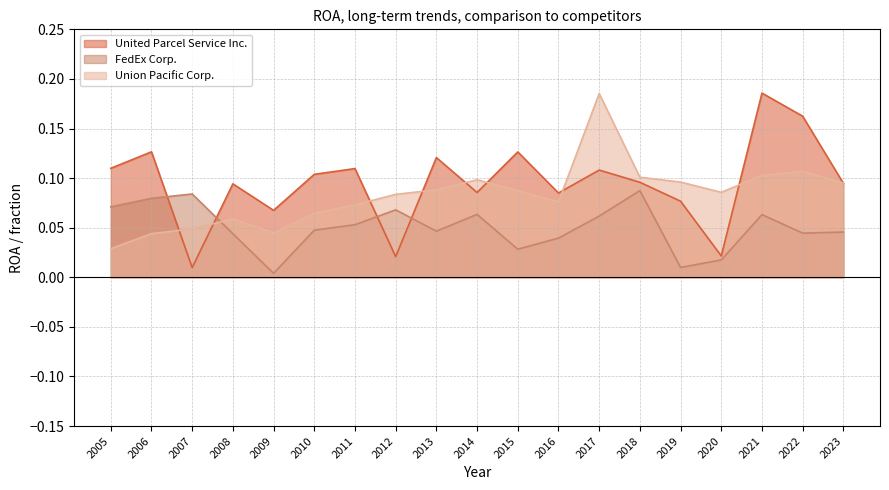

Between which two adjacent categories do Union Pacific Corp. and FedEx Corp. first intersect?

2007 and 2008